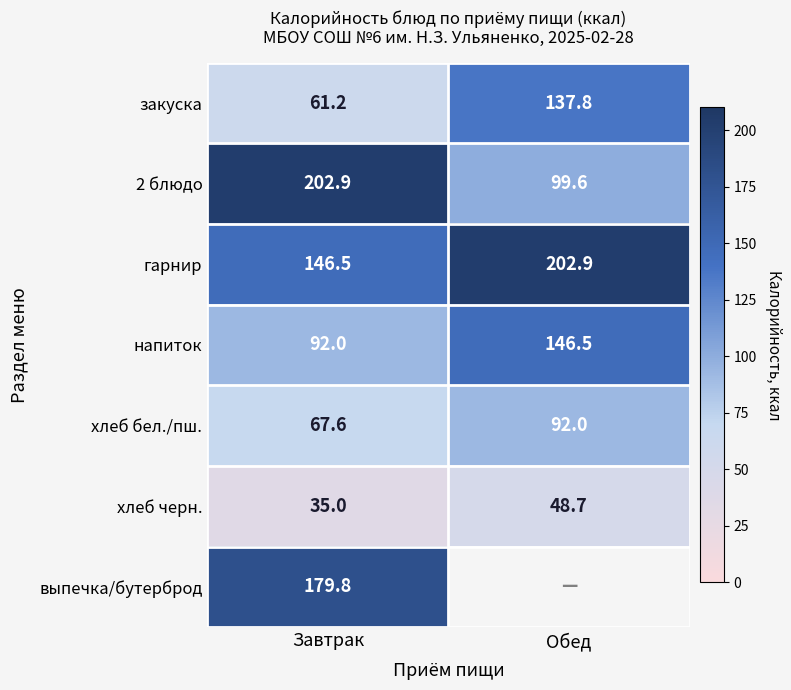

Read the гарнир value at Обед.

202.9